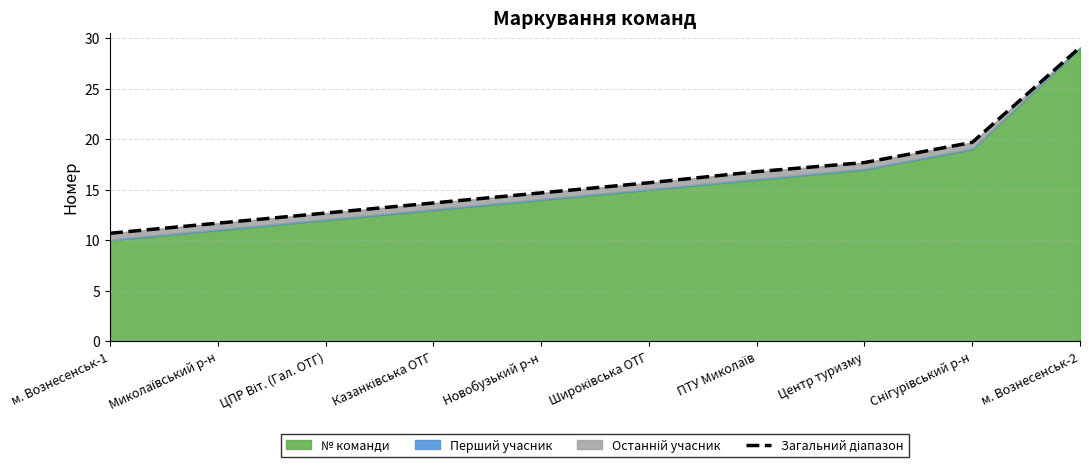

Which has a higher value, м. Вознесенськ-2 or Казанківська ОТГ?

м. Вознесенськ-2